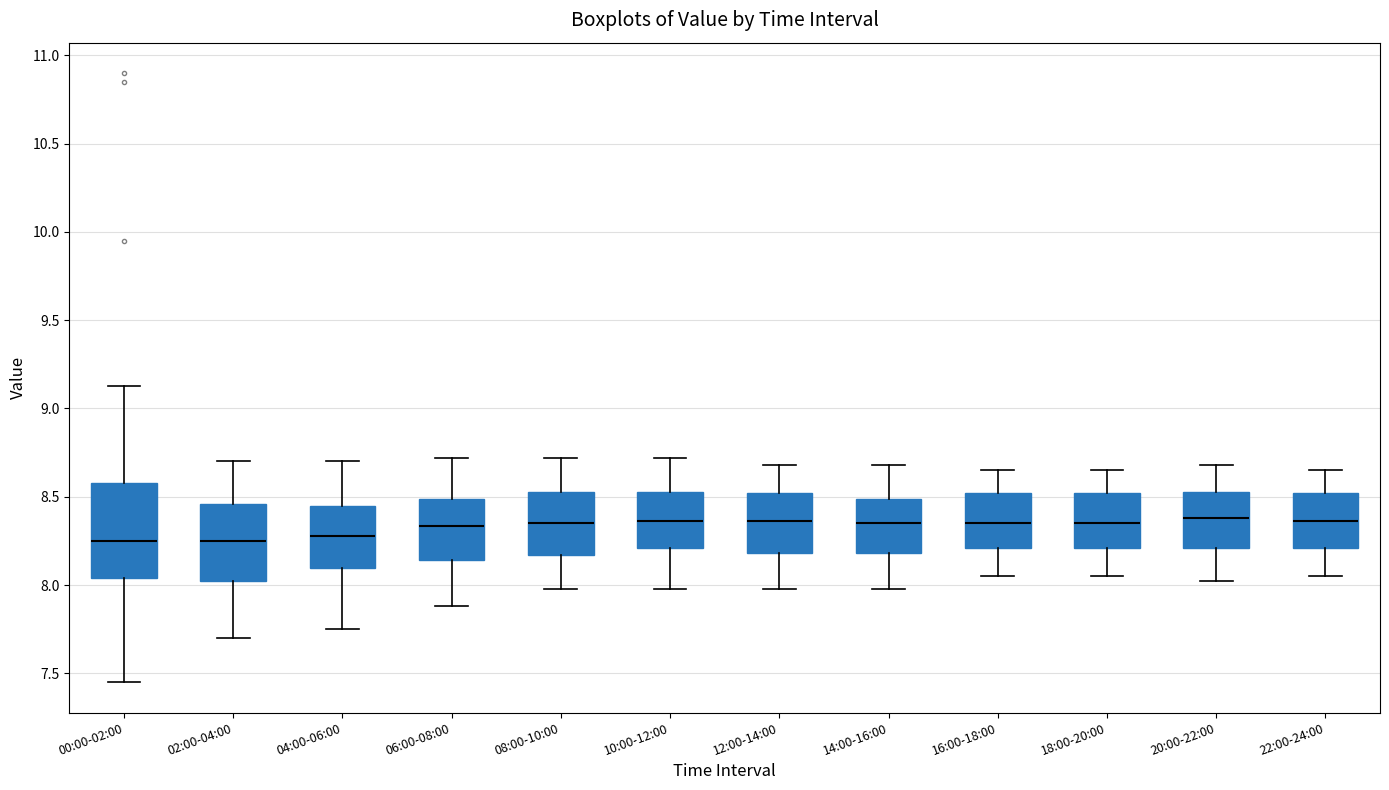

Which box is the tallest, from its lower edge to its upper edge?

00:00-02:00